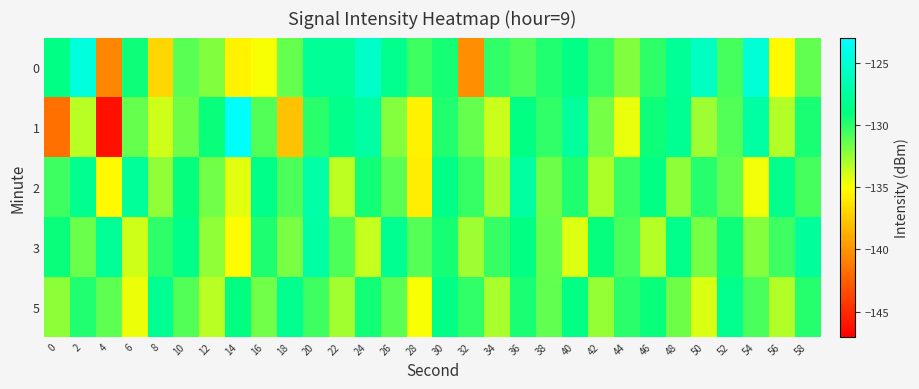

Which series has the widest spread of values?

1